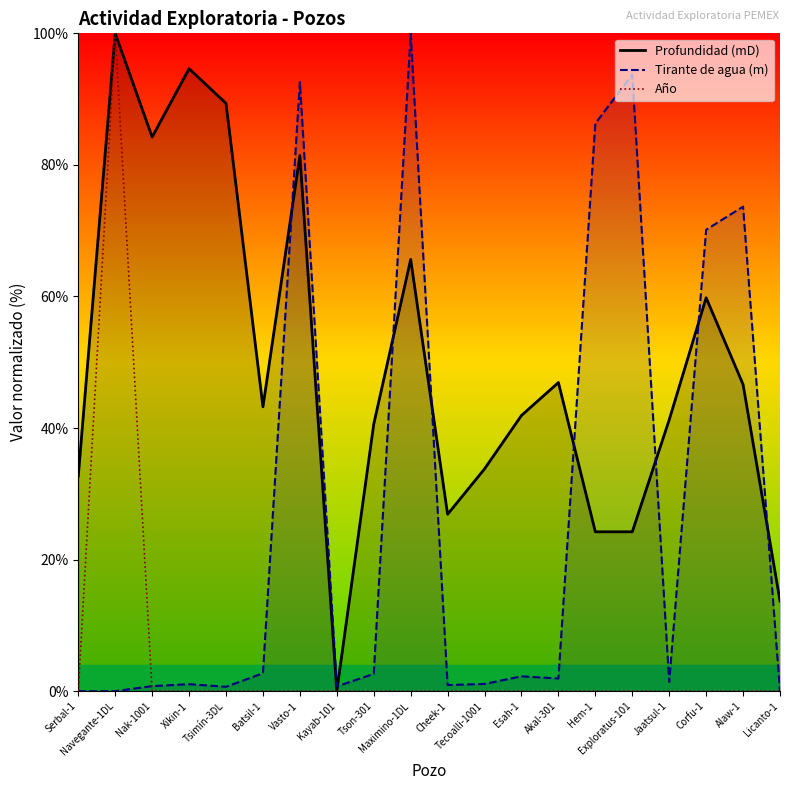

What are all the series names shown in the legend?

Profundidad (mD), Tirante de agua (m), Año